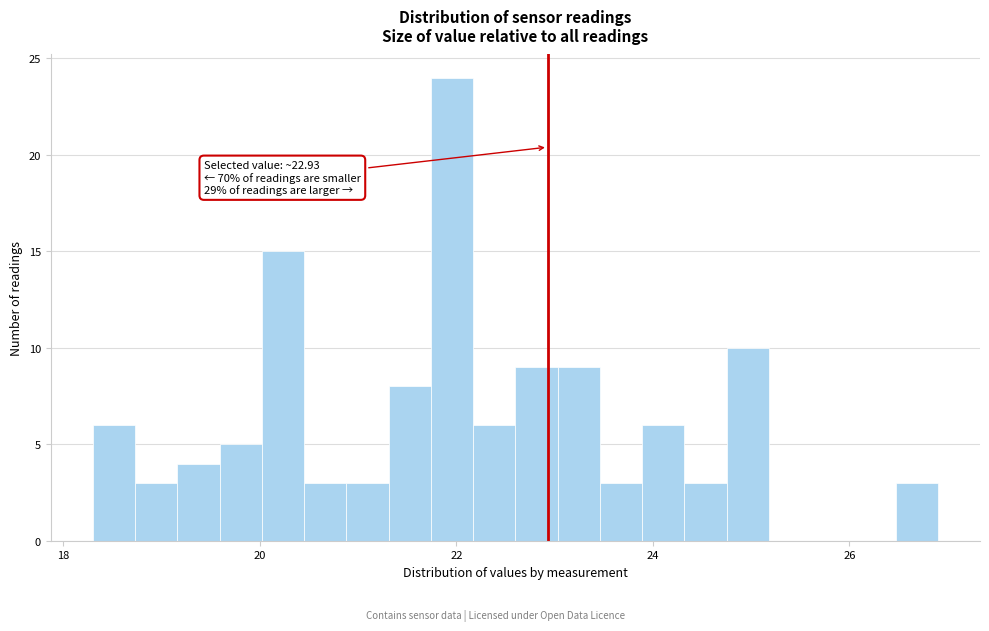

Read against the x-axis, roughly where is the centre of the tallest bar?

22.0